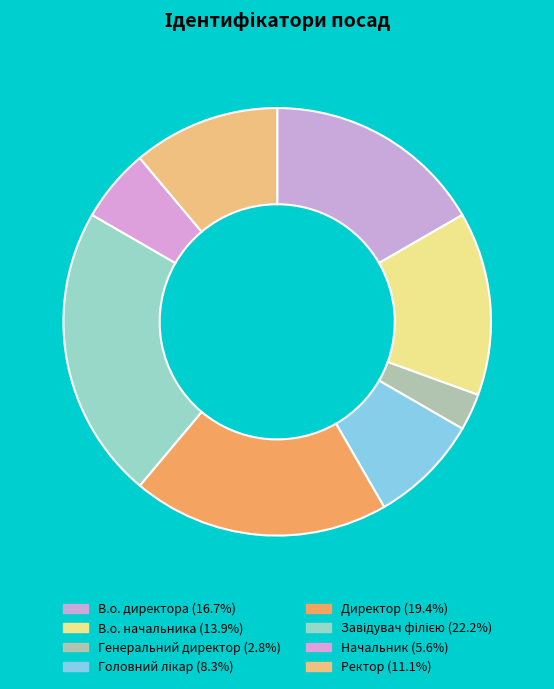

How many segments does this pie chart have?

8